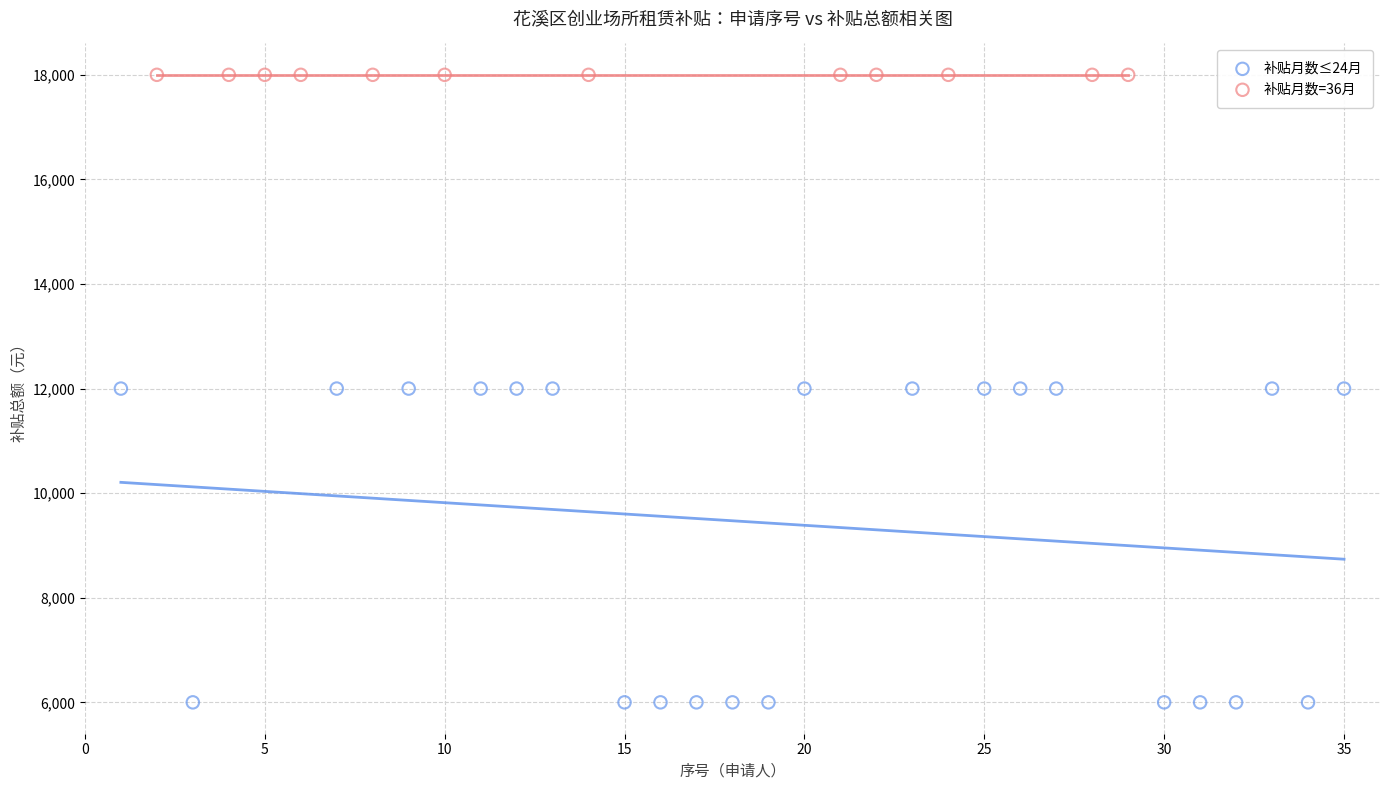

What are all the series names shown in the legend?

补贴月数≤24月, 补贴月数=36月